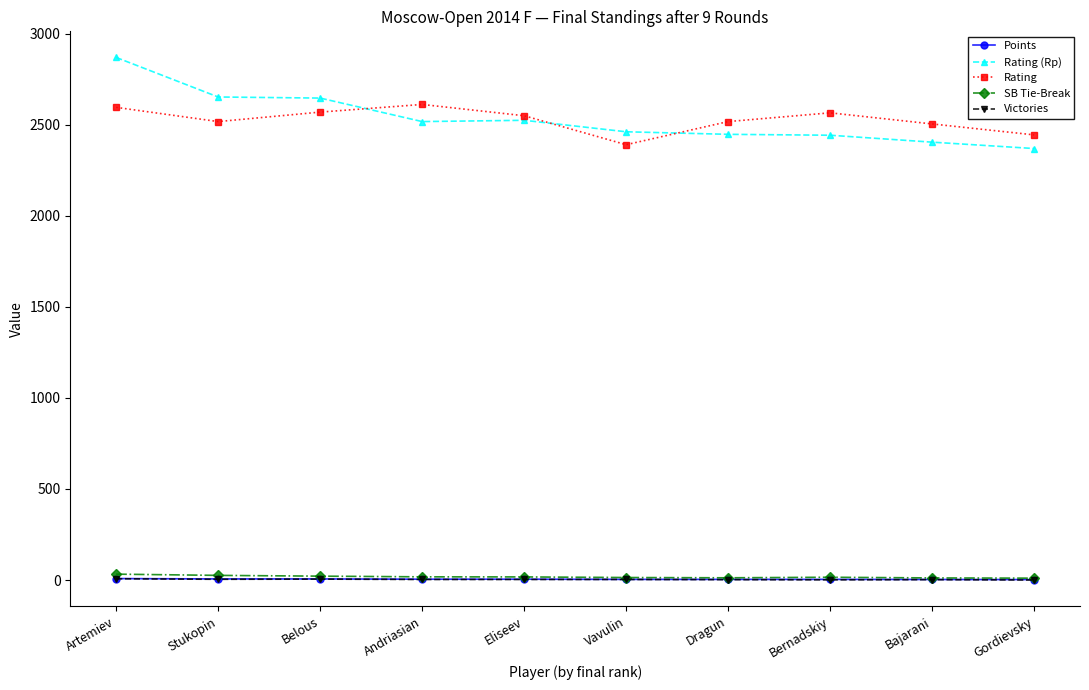

What is the difference between the maximum and minimum values in the SB Tie-Break series?

22.0